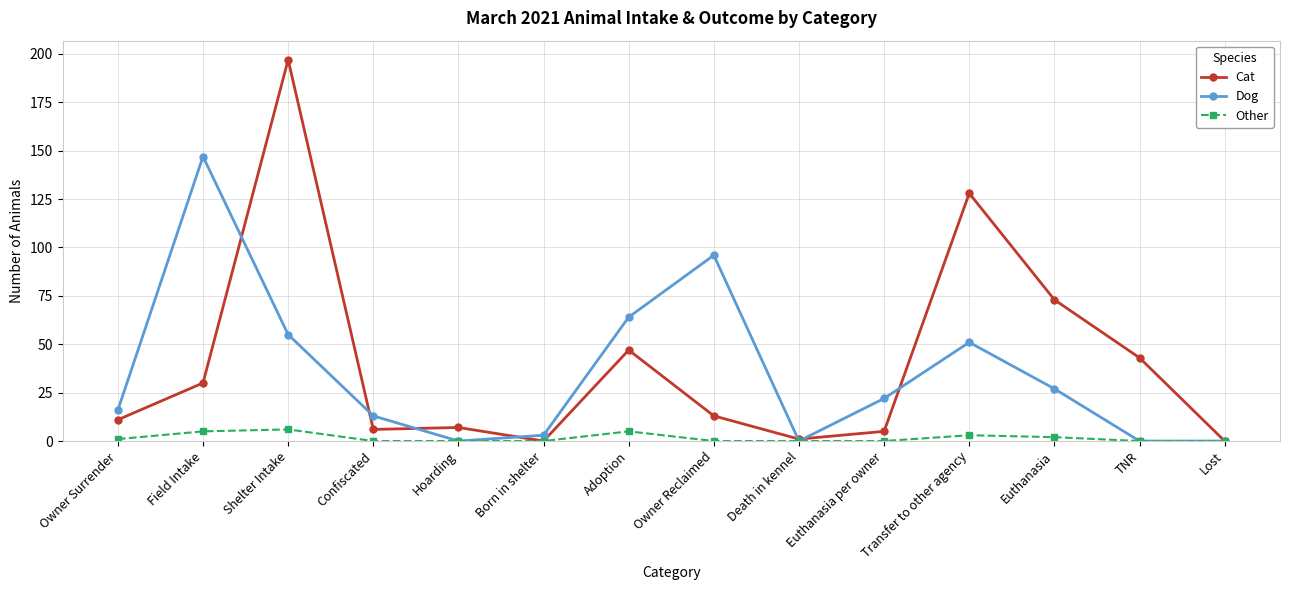

What is the sum of the Dog values at Confiscated and Euthanasia?

40